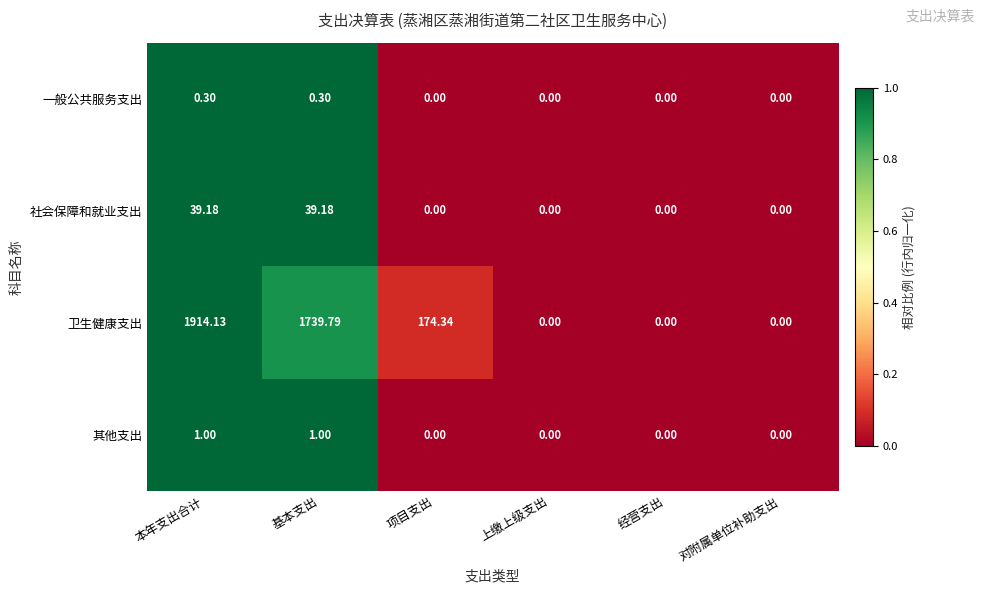

At which category is the sum across all series the highest?

本年支出合计